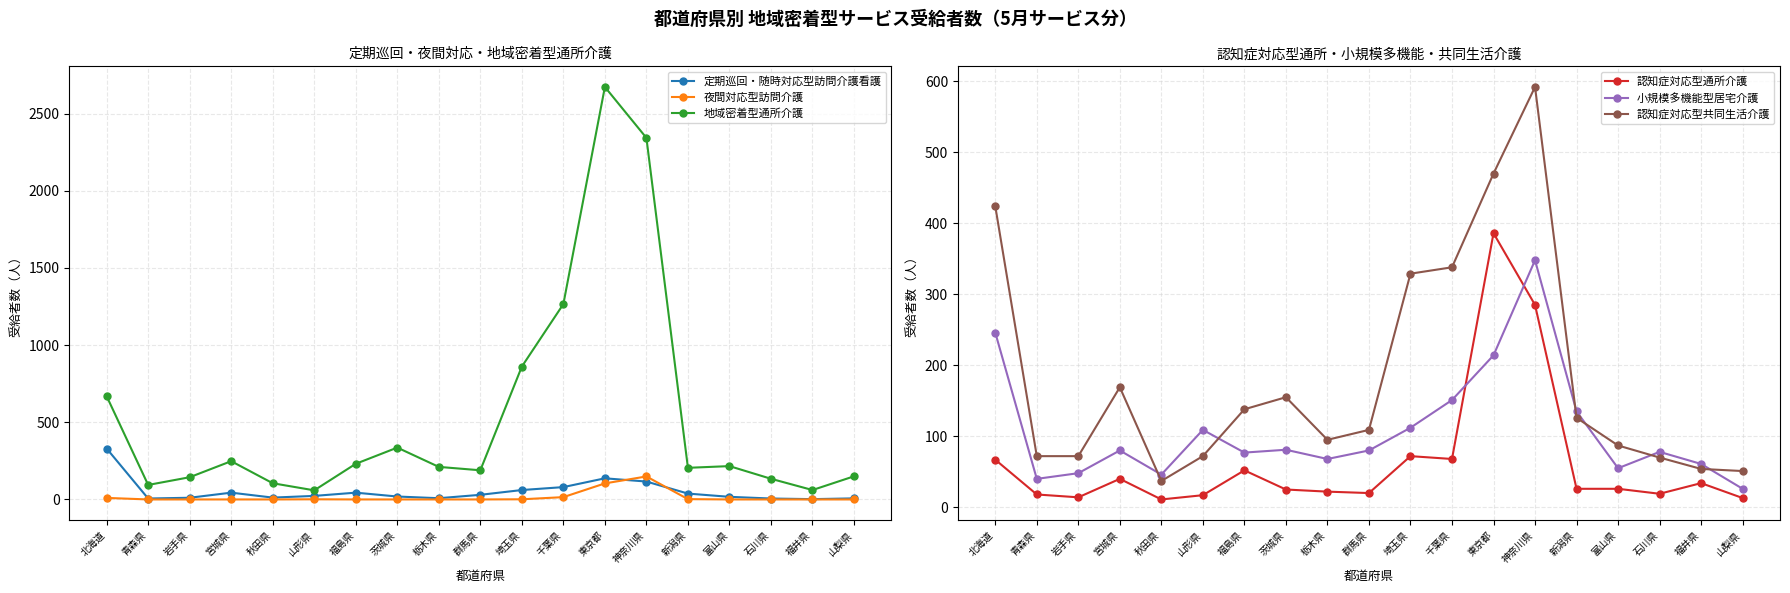

At 山梨県, list the series in order from largest to smallest.

地域密着型通所介護, 認知症対応型共同生活介護, 小規模多機能型居宅介護, 認知症対応型通所介護, 定期巡回・随時対応型訪問介護看護, 夜間対応型訪問介護